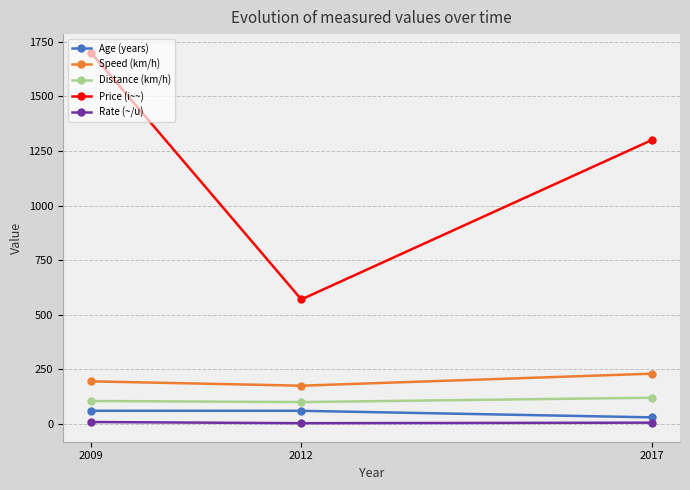

How many Price (i~~) values are between 570 and 1700?

3